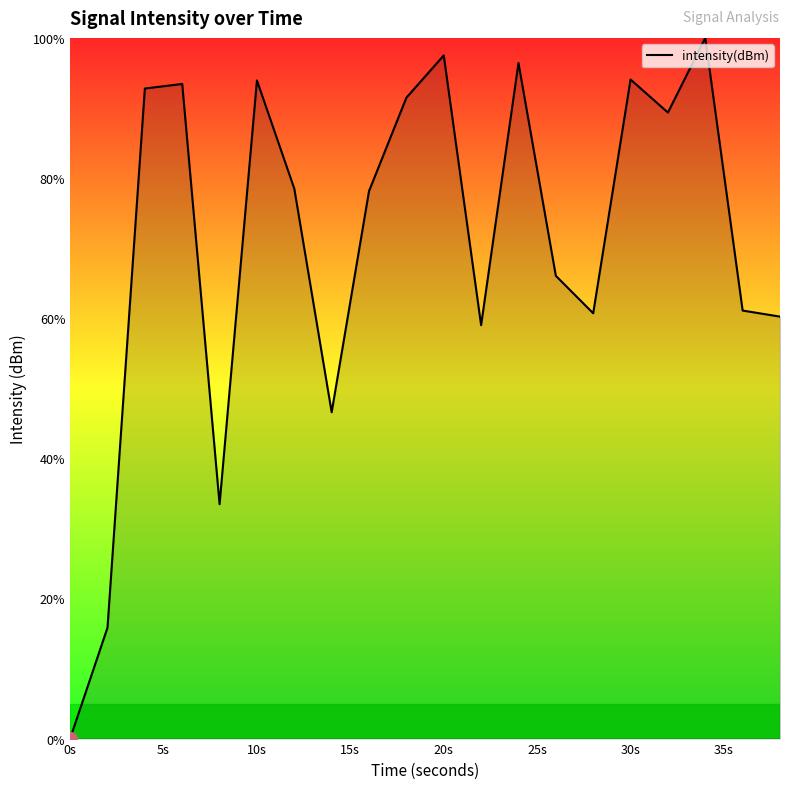

Count the number of categories in the chart.

20